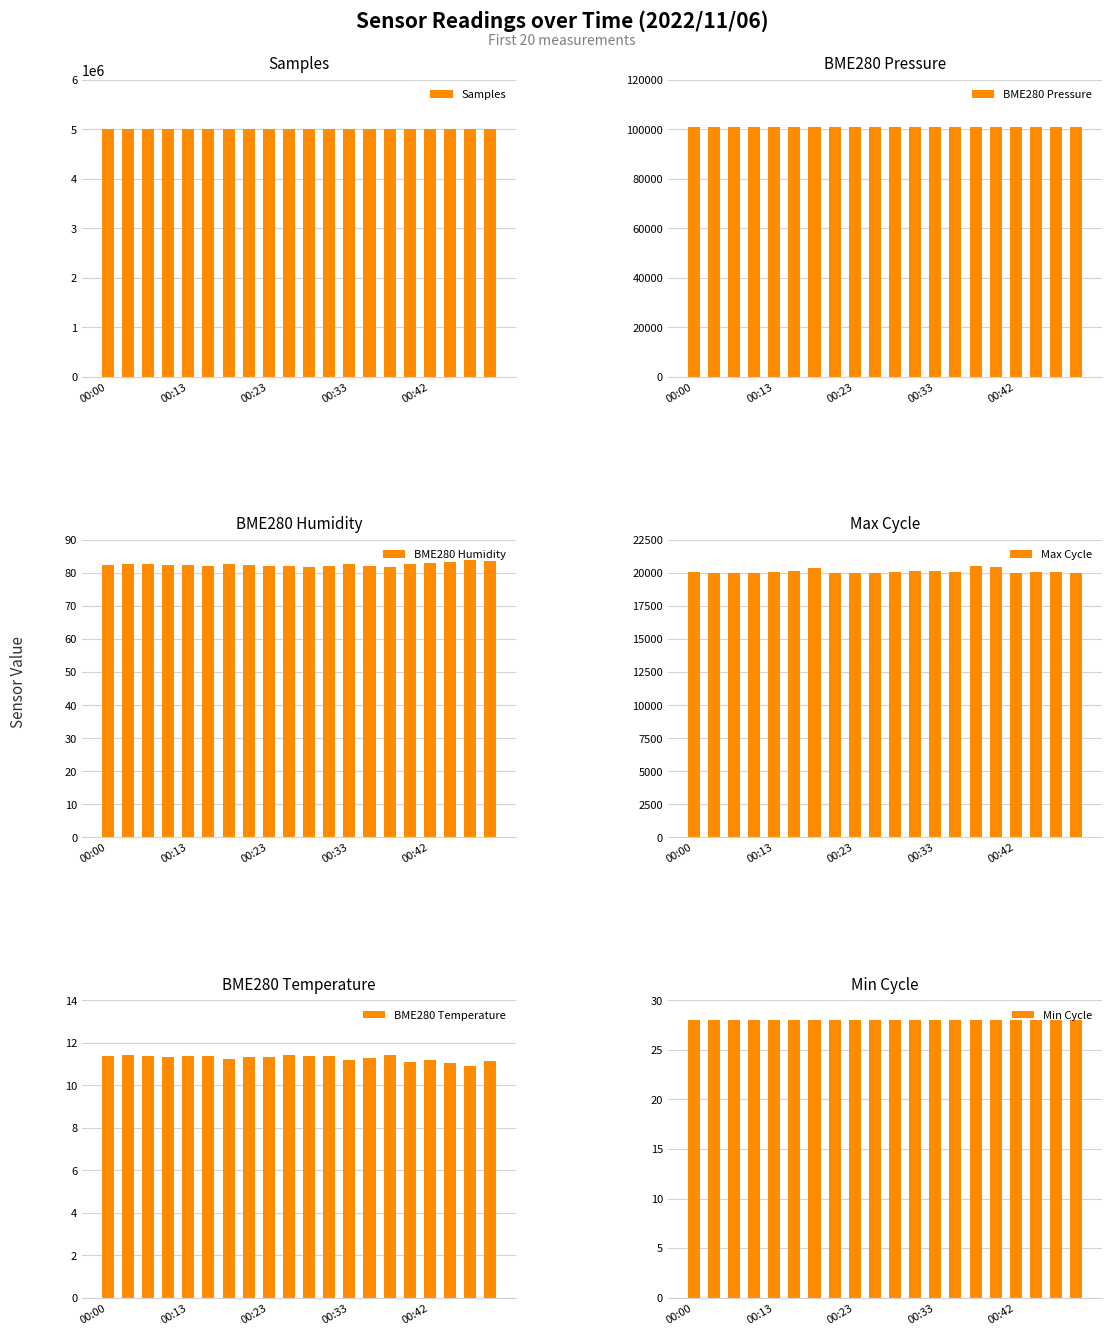

Are the bars grouped side by side (vs. stacked)?

Yes